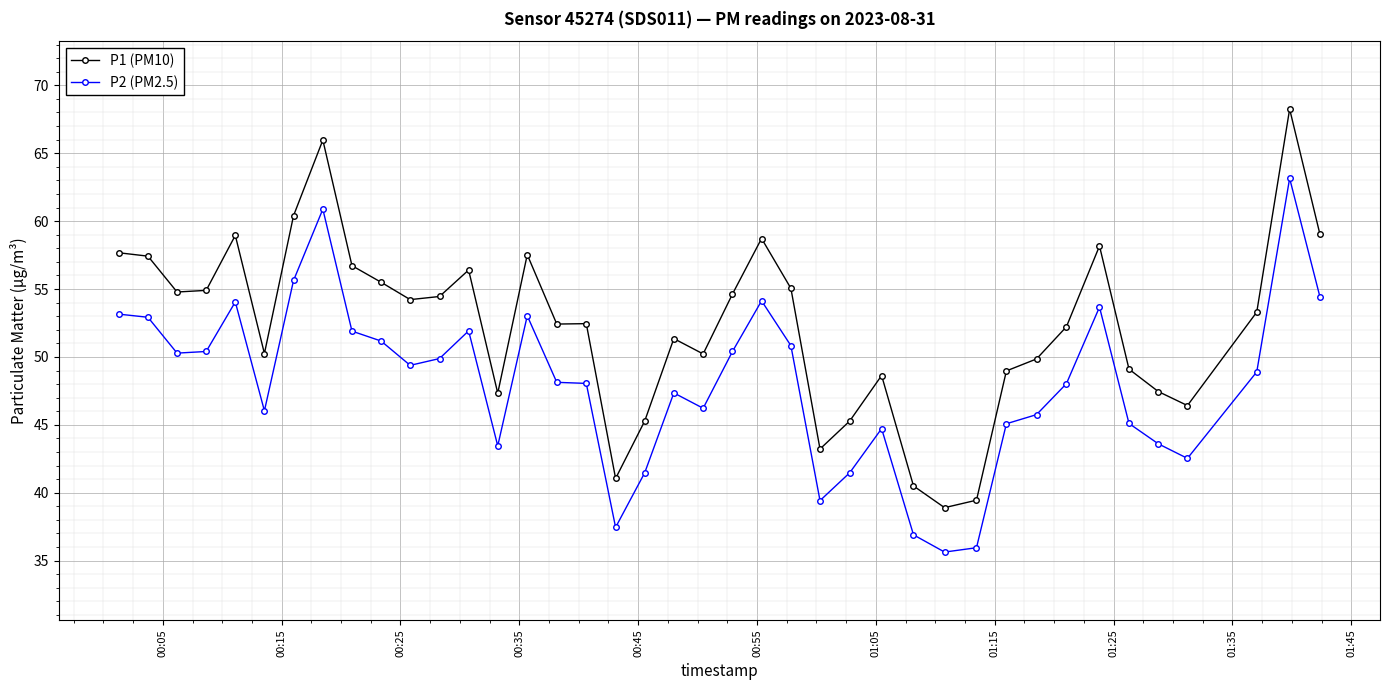

What is the value of the P2 (PM2.5) point at the 18th from the left?

37.5